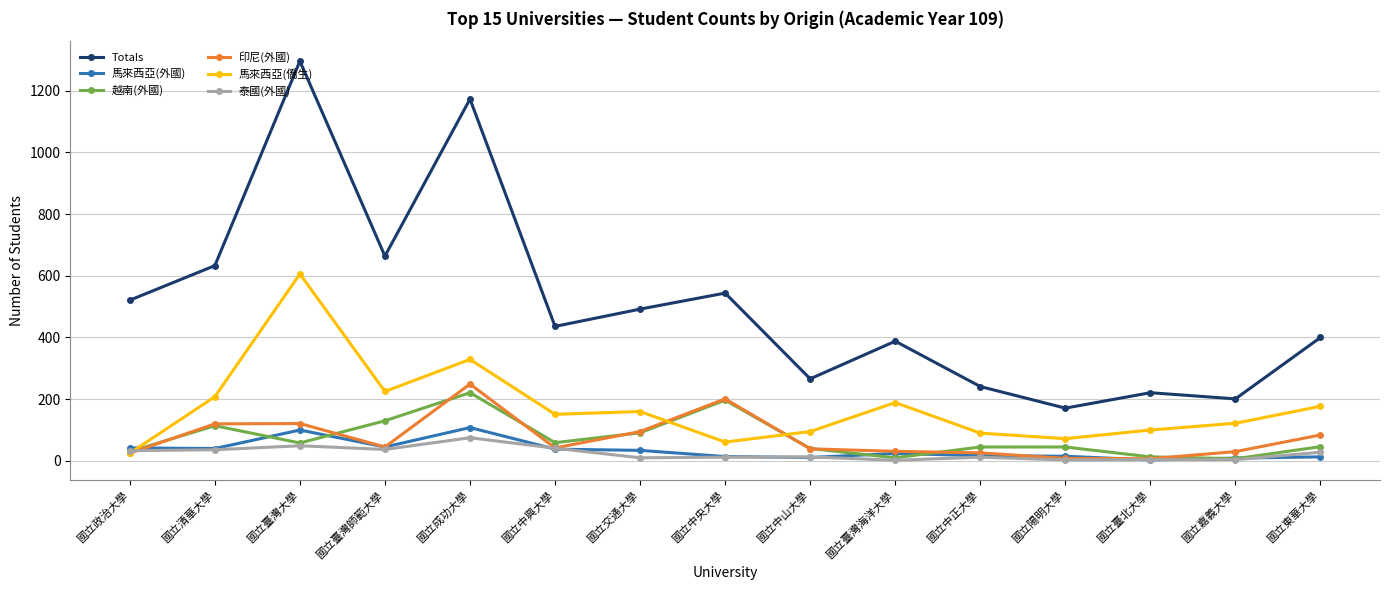

What is the sum of all 印尼(外國) values?

1123